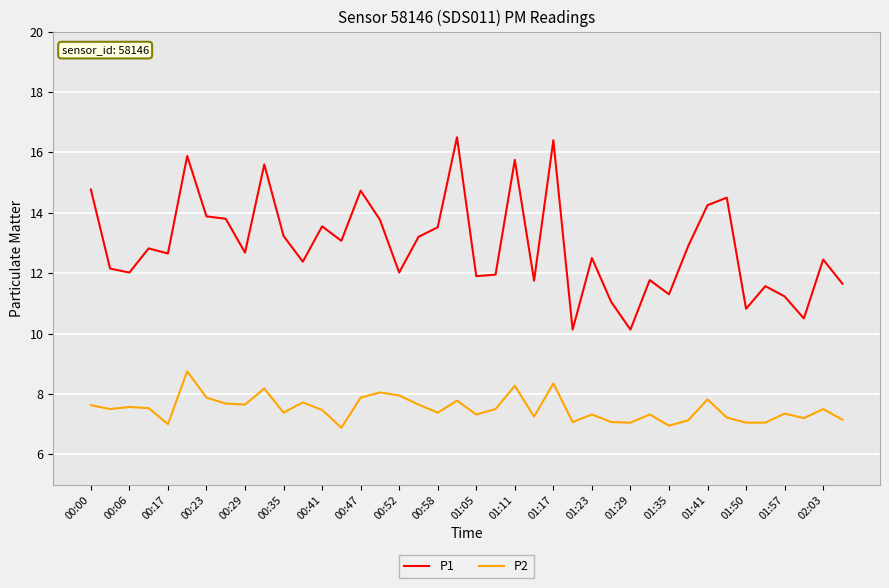

Which series has the widest spread of values?

P1